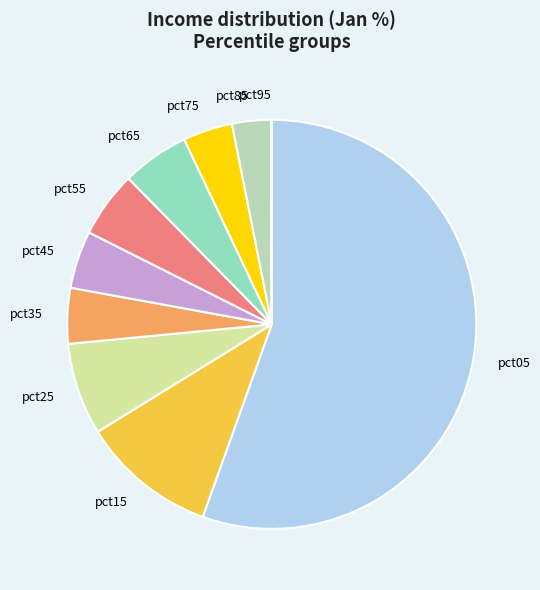

Between pct65 and pct75, which is larger?

pct65